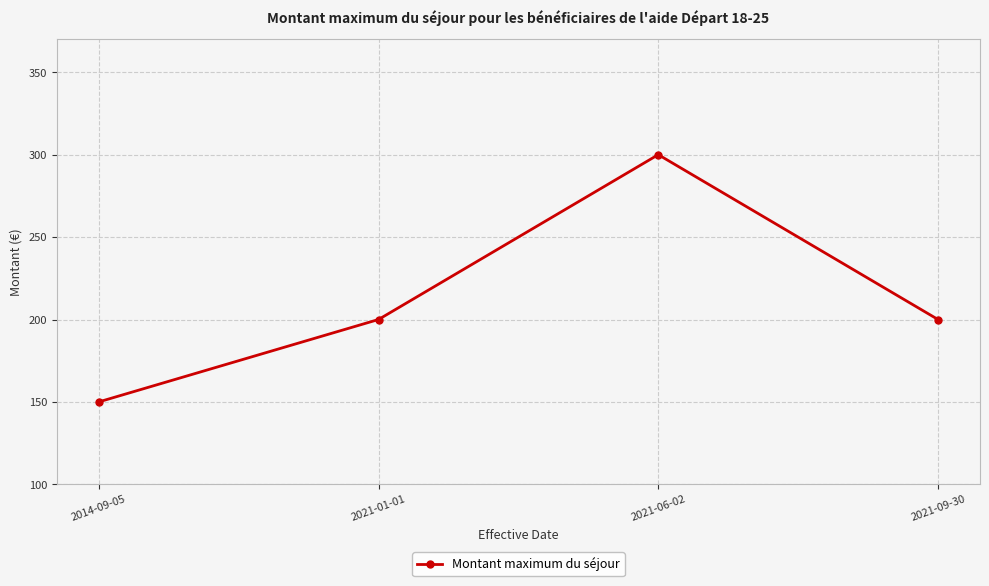

Reading right to left, list all the values displayed in this chart.

200	300	200	150